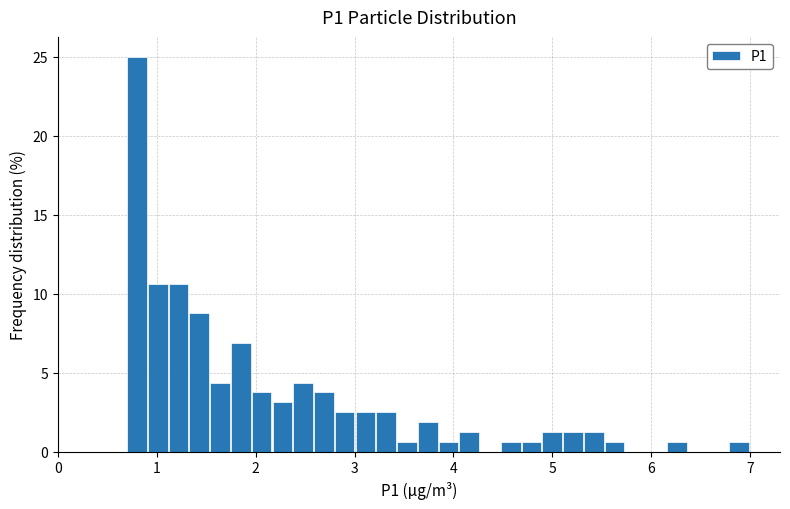

Around what value on the x-axis is the tallest bar? Give the approximate position of its centre, as read against the axis.

0.8